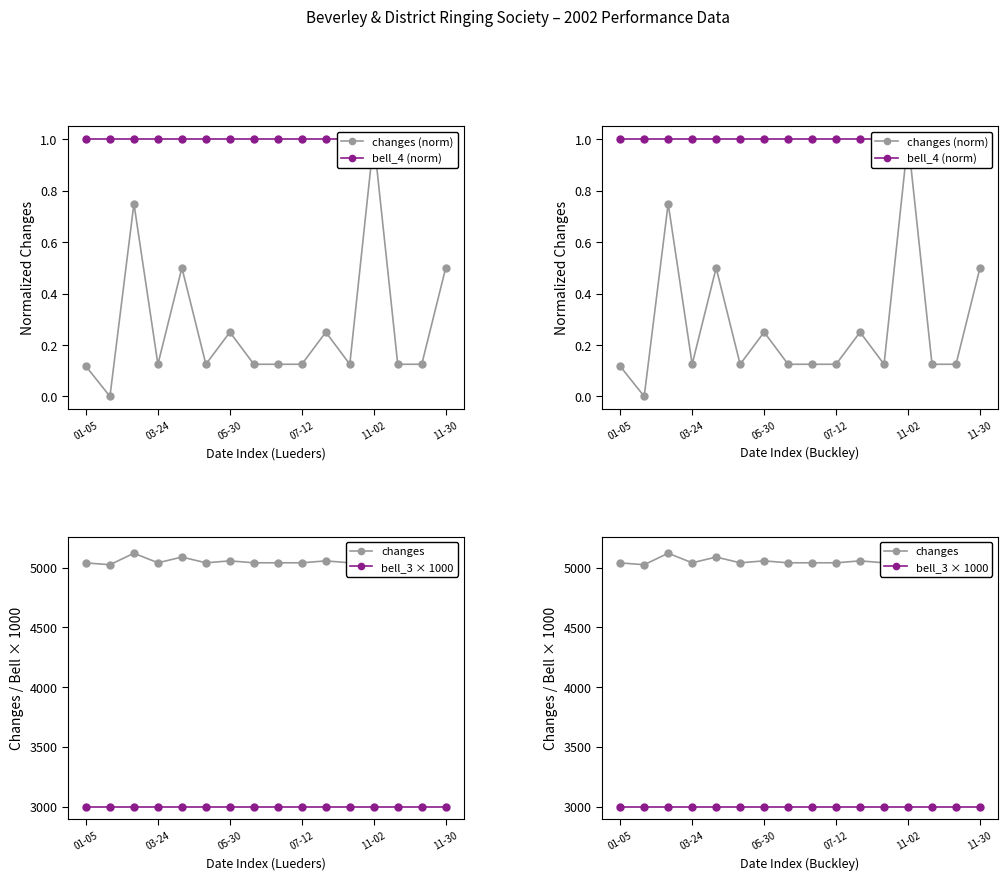

What value does the bell_4 (norm) series have at 03-24?

1.0